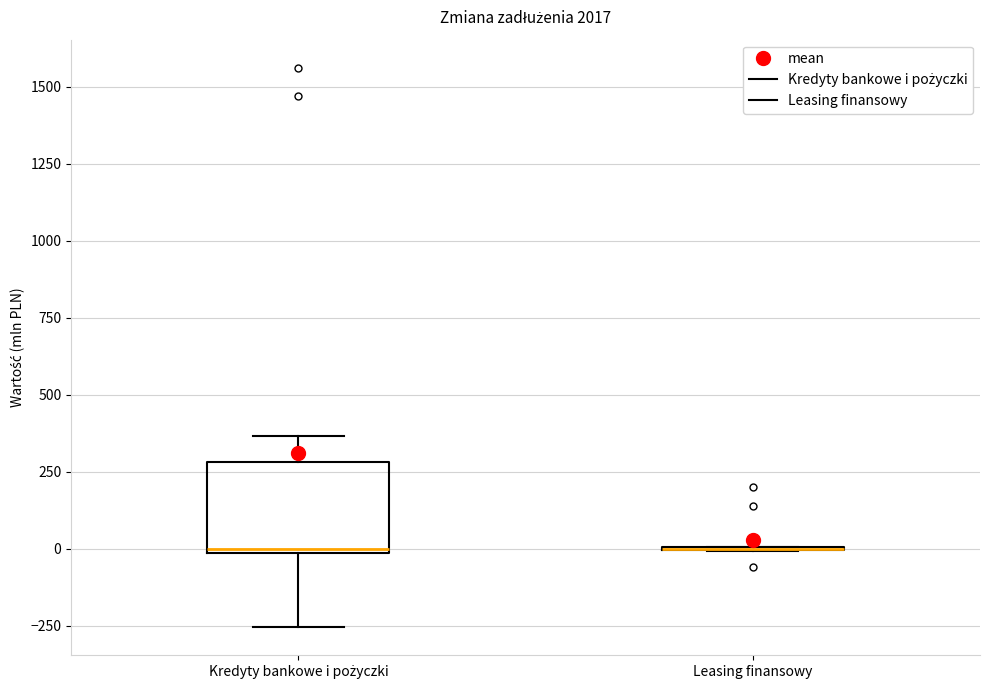

Reading left to right, transcribe this box plot: for each box, give where its median line is, the range the box spans, and where its two whiskers end, as read against the y-axis. The values are not printed on the chart, so give them approximately, as read against the axis.

Kredyty bankowe i pożyczki: median 0 (just above the box's lower edge), box 0 to 300, whiskers -250 to 350
Leasing finansowy: box collapsed to a line at 0, whiskers 0 to 0